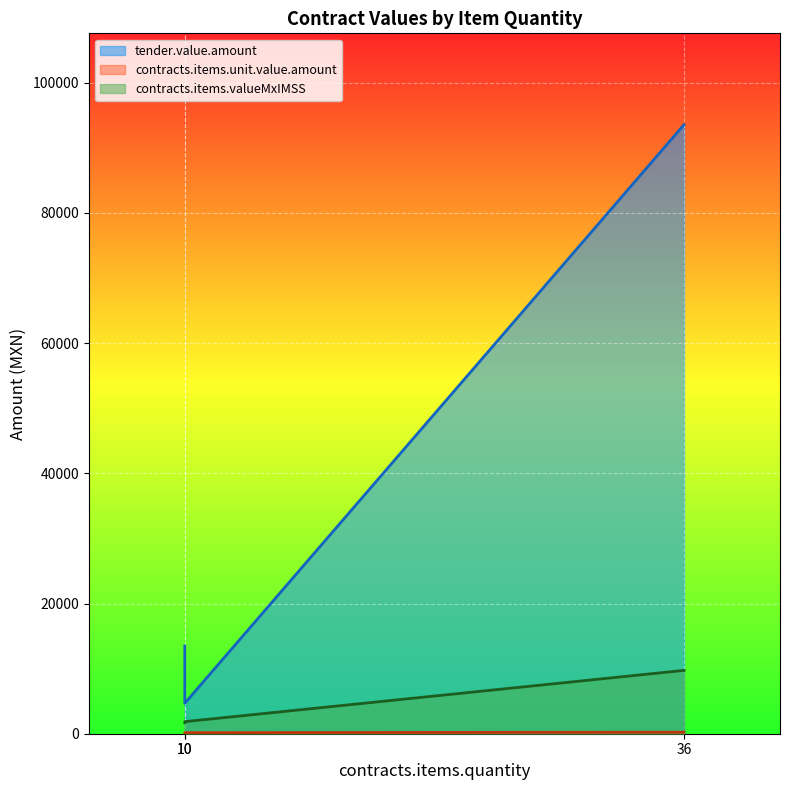

How many values in the contracts.items.unit.value.amount series exceed 159?

2